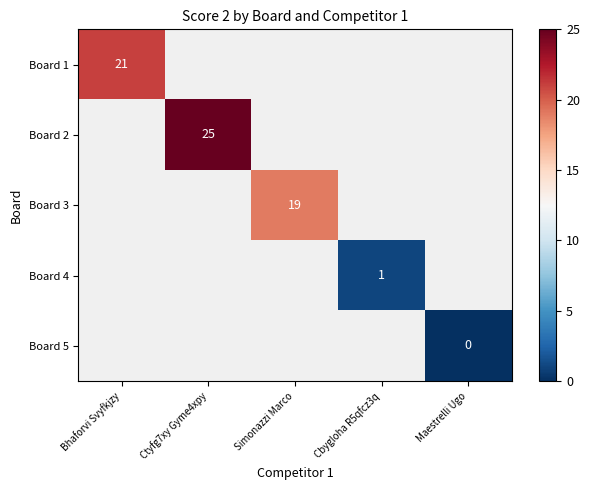

Which label corresponds to the smallest value in the chart?

Maestrelli Ugo